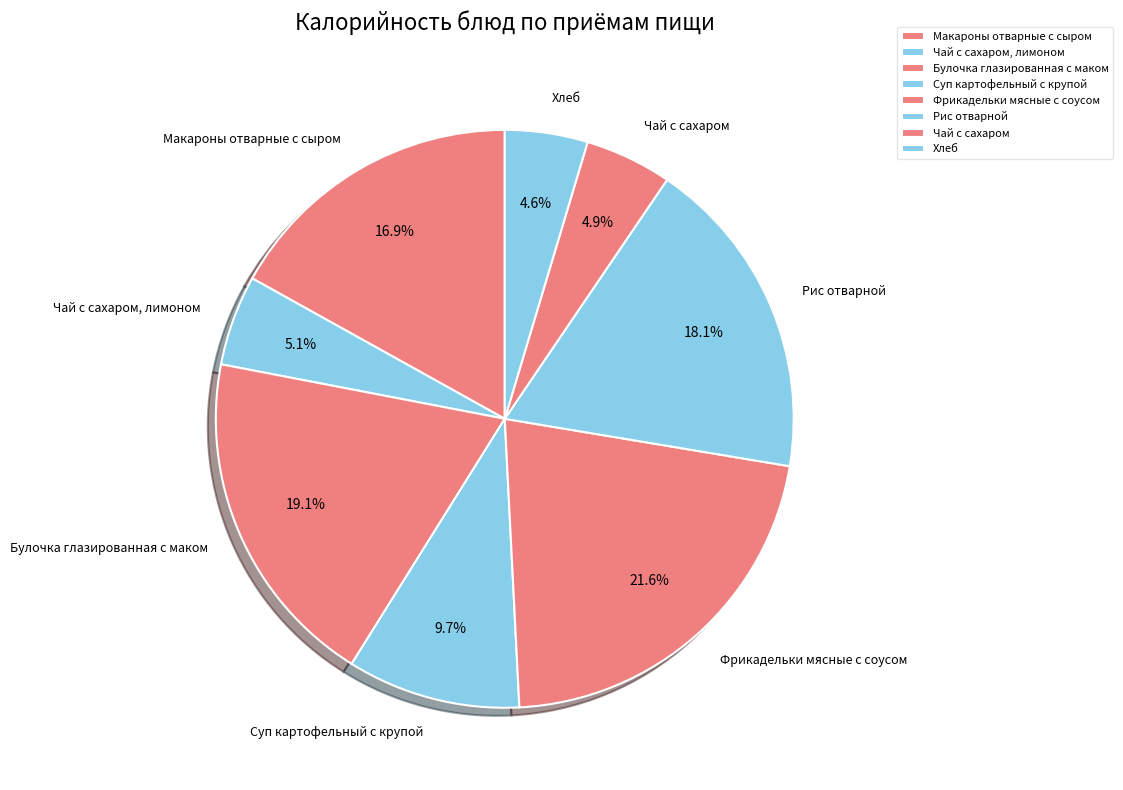

Between Макароны отварные с сыром and Рис отварной, which is larger?

Рис отварной